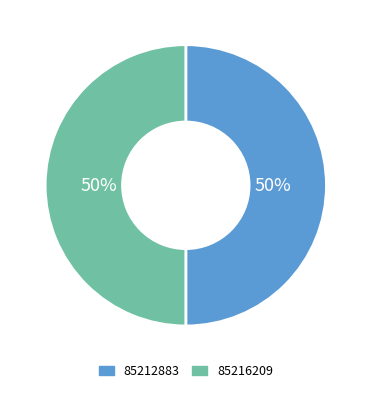

Approximately how many times larger is the value at 85216209 compared to 85212883?

1.0